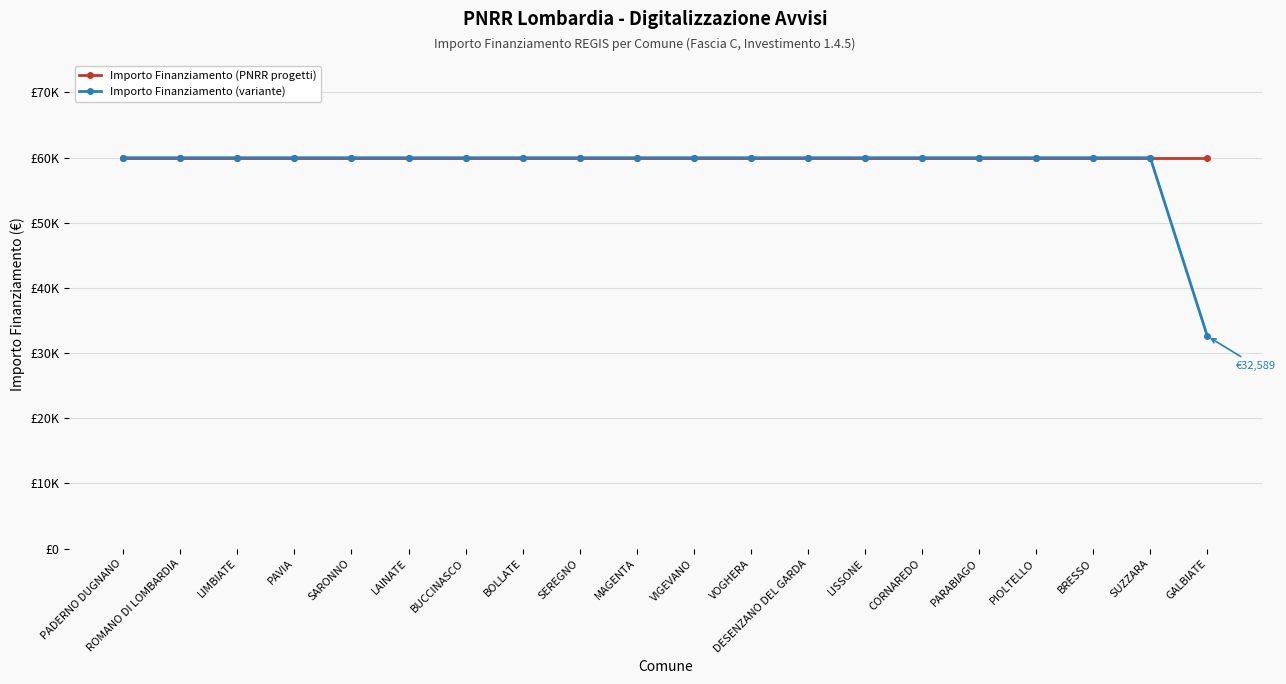

What value does the Importo Finanziamento (variante) series have at BRESSO, to the nearest 10?

59970